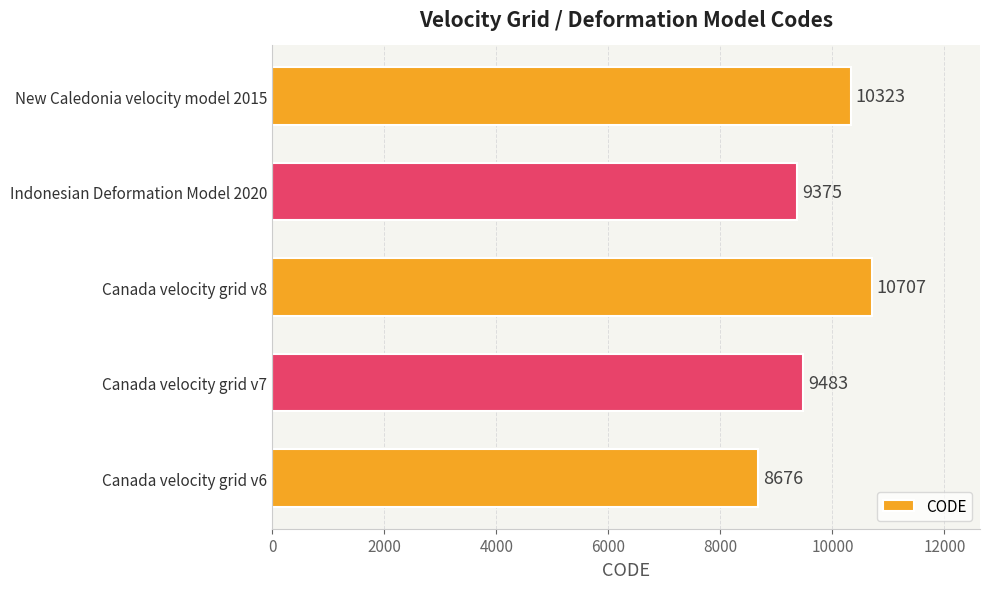

How many values are below 9483?

2